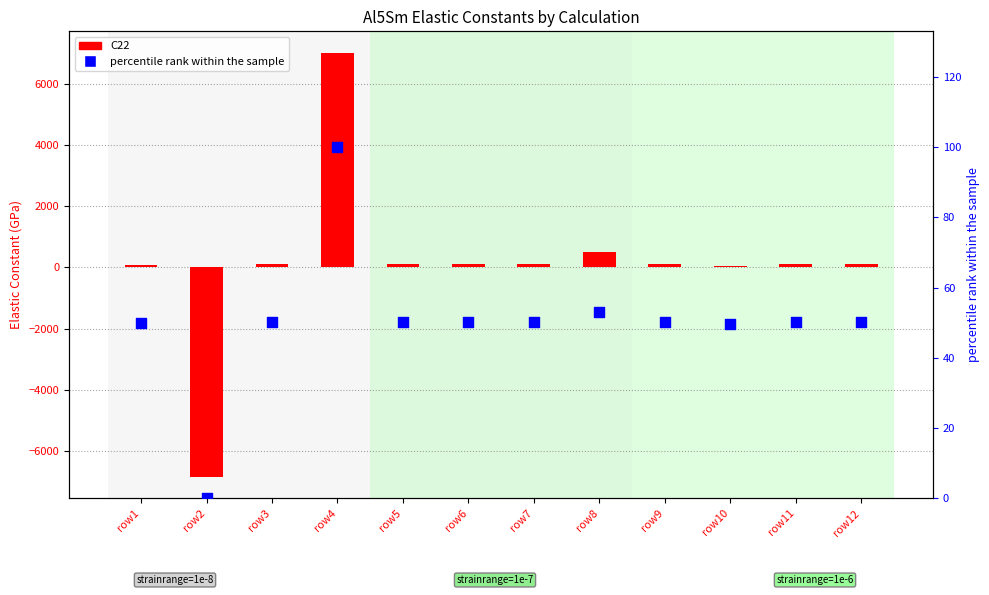

What are all the series names shown in the legend?

C22, percentile rank within the sample